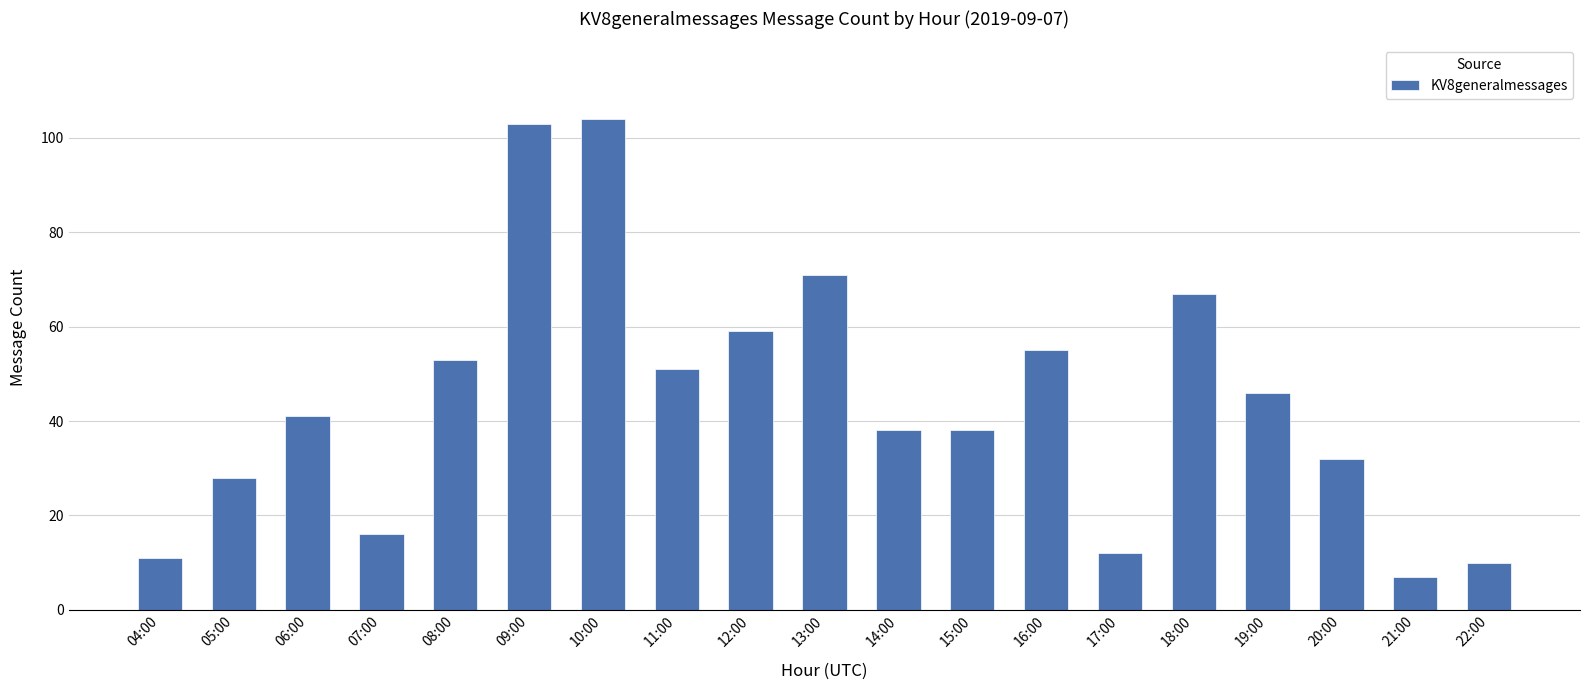

What is the label of the 11th bar from the right?

12:00